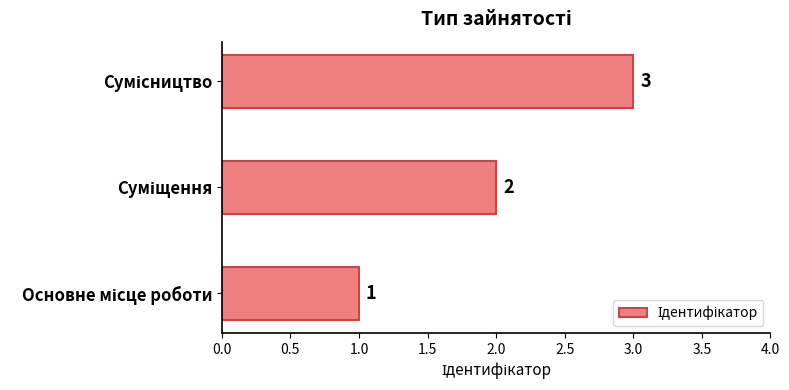

How many values are between 1 and 3?

3